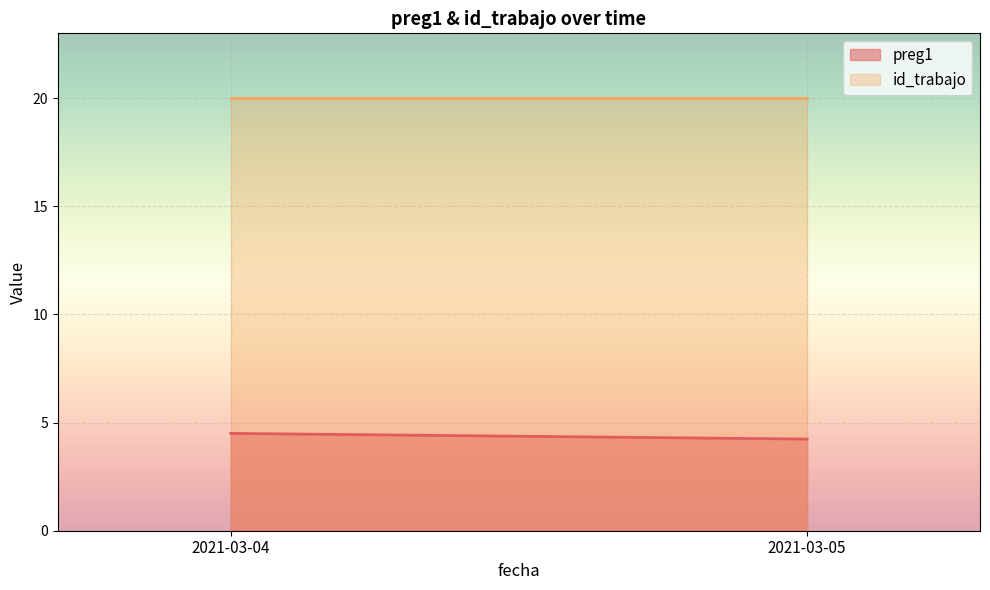

True or false: id_trabajo and preg1 intersect in this chart.

False